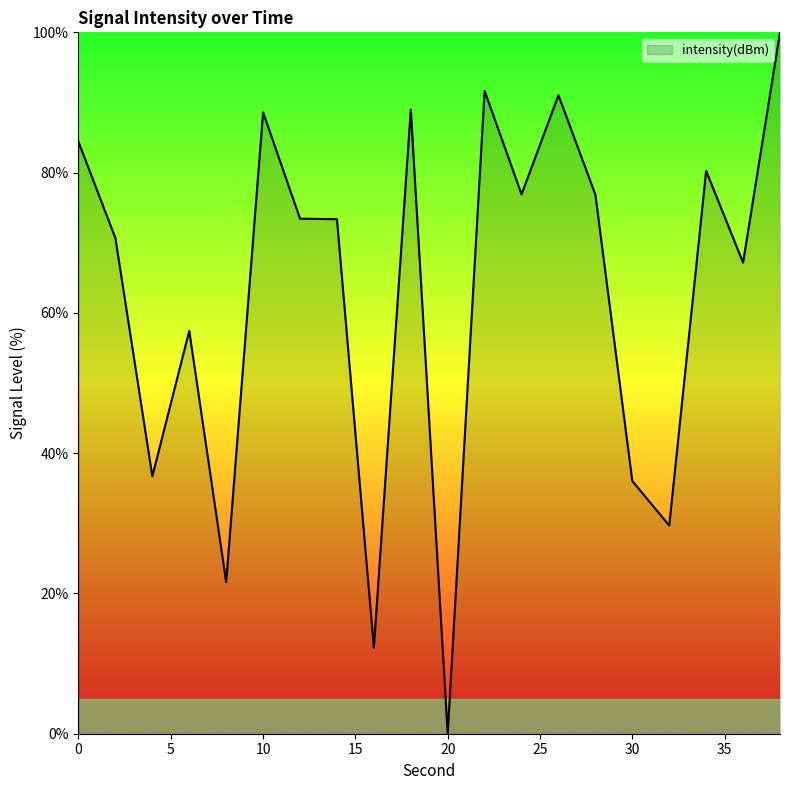

What is the difference between the second highest and minimum values?

91.6